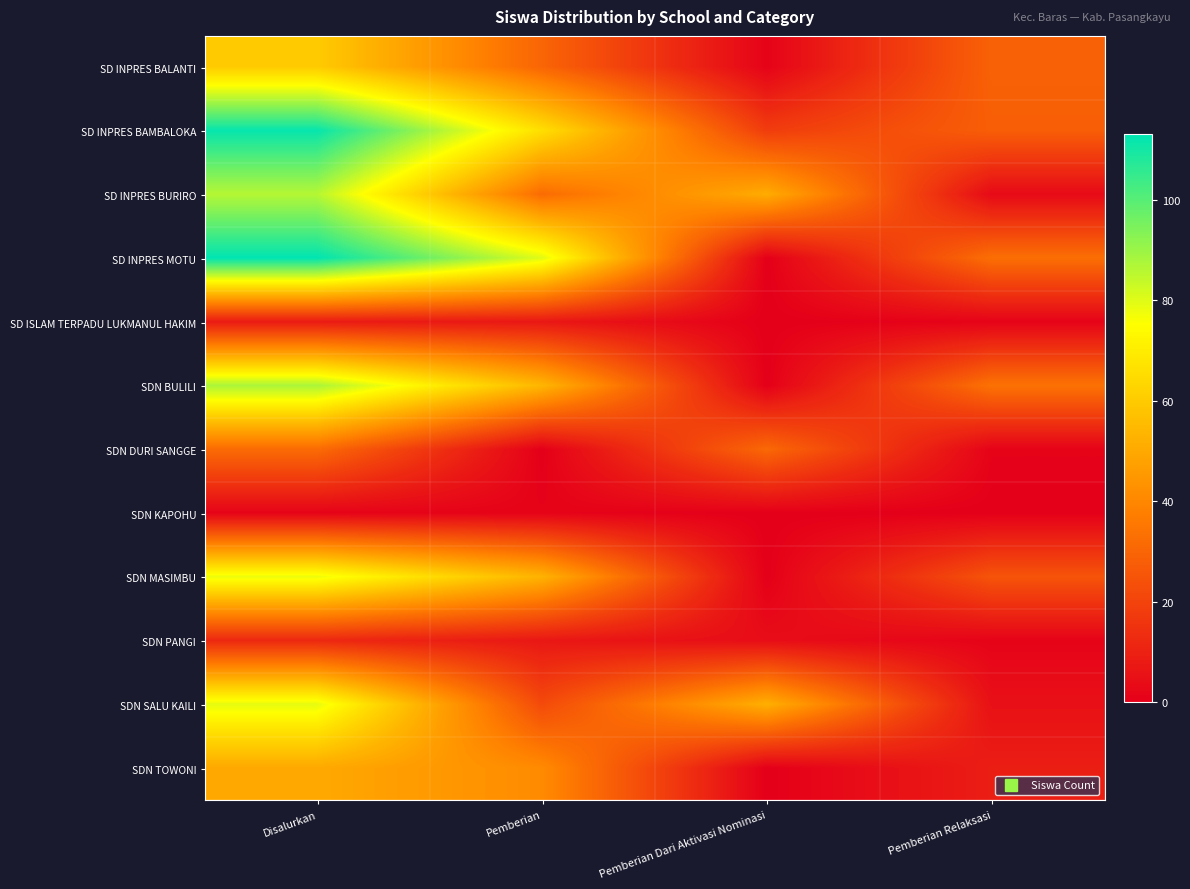

Reading right to left, extract all data points from this chart.

SD INPRES BALANTI: Pemberian Relaksasi=29	Pemberian Dari Aktivasi Nominasi=1	Pemberian=30	Disalurkan=60
SD INPRES BAMBALOKA: Pemberian Relaksasi=28	Pemberian Dari Aktivasi Nominasi=18	Pemberian=66	Disalurkan=112
SD INPRES BURIRO: Pemberian Relaksasi=3	Pemberian Dari Aktivasi Nominasi=51	Pemberian=32	Disalurkan=86
SD INPRES MOTU: Pemberian Relaksasi=33	Pemberian Dari Aktivasi Nominasi=0	Pemberian=80	Disalurkan=113
SD ISLAM TERPADU LUKMANUL HAKIM: Pemberian Relaksasi=1	Pemberian Dari Aktivasi Nominasi=0	Pemberian=7	Disalurkan=8
SDN BULILI: Pemberian Relaksasi=34	Pemberian Dari Aktivasi Nominasi=0	Pemberian=54	Disalurkan=88
SDN DURI SANGGE: Pemberian Relaksasi=1	Pemberian Dari Aktivasi Nominasi=31	Pemberian=0	Disalurkan=32
SDN KAPOHU: Pemberian Relaksasi=0	Pemberian Dari Aktivasi Nominasi=0	Pemberian=1	Disalurkan=1
SDN MASIMBU: Pemberian Relaksasi=25	Pemberian Dari Aktivasi Nominasi=0	Pemberian=53	Disalurkan=78
SDN PANGI: Pemberian Relaksasi=1	Pemberian Dari Aktivasi Nominasi=4	Pemberian=7	Disalurkan=12
SDN SALU KAILI: Pemberian Relaksasi=5	Pemberian Dari Aktivasi Nominasi=52	Pemberian=22	Disalurkan=79
SDN TOWONI: Pemberian Relaksasi=9	Pemberian Dari Aktivasi Nominasi=0	Pemberian=41	Disalurkan=50